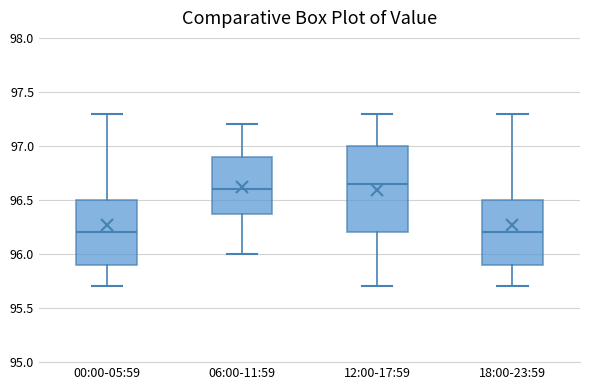

Which box is the tallest, from its lower edge to its upper edge?

12:00-17:59